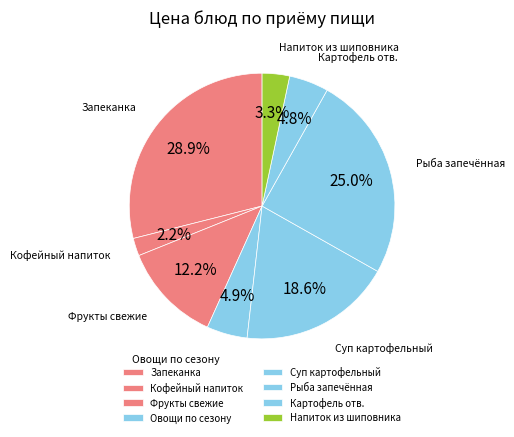

How many slices are in this pie chart?

8